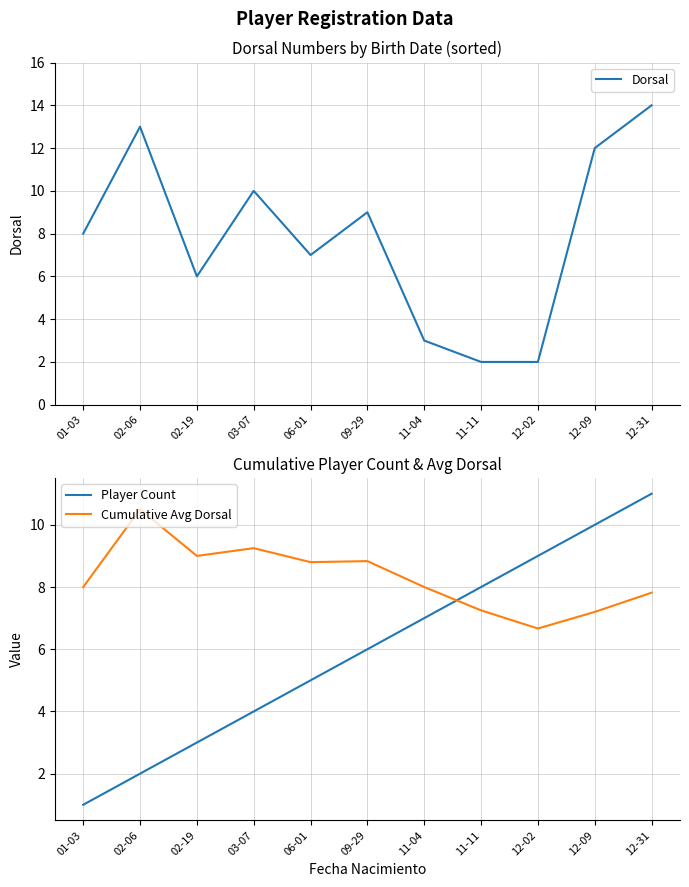

What are all the series names shown in the legend?

Dorsal, Player Count, Cumulative Avg Dorsal